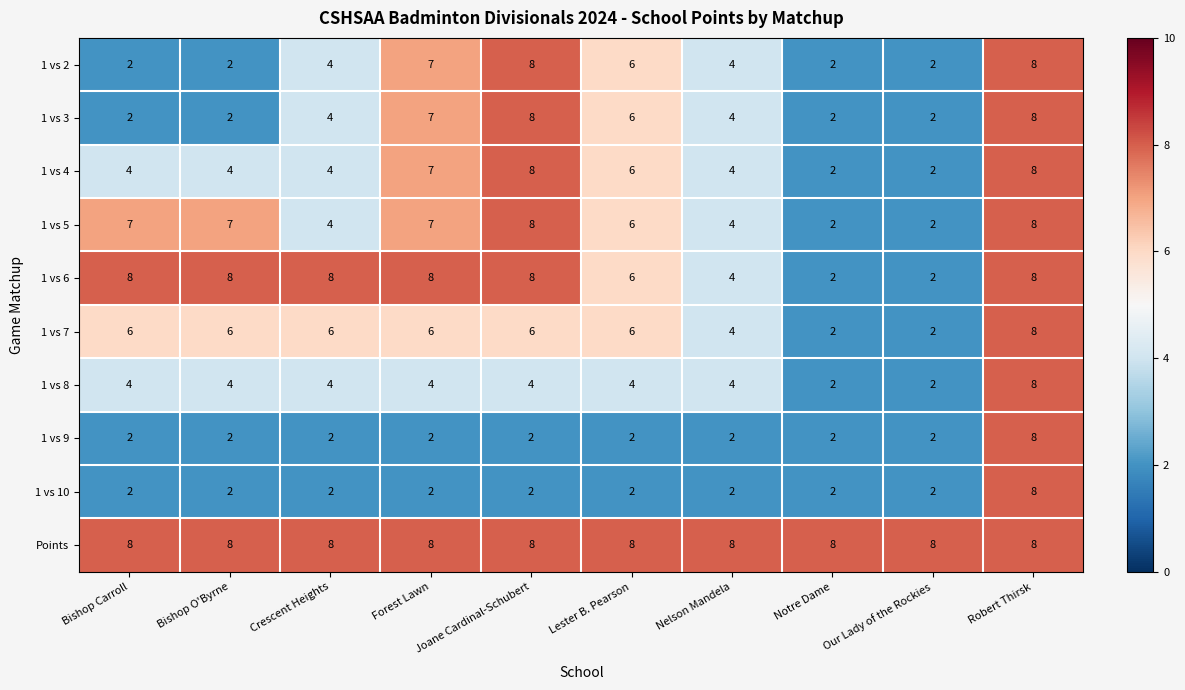

Read the 1 vs 3 value at Nelson Mandela.

4